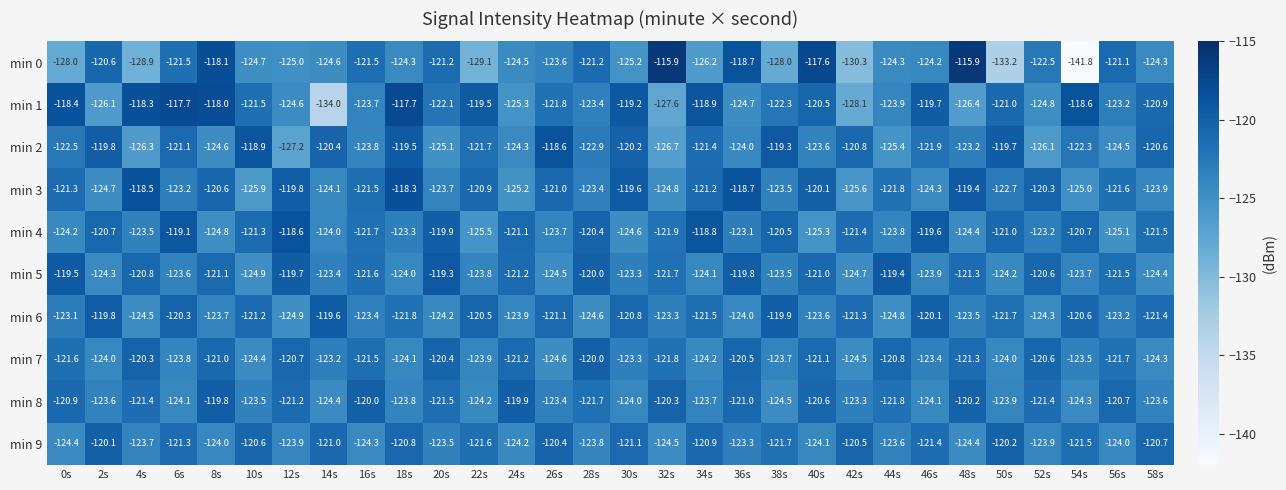

How many data points does each series have?

30